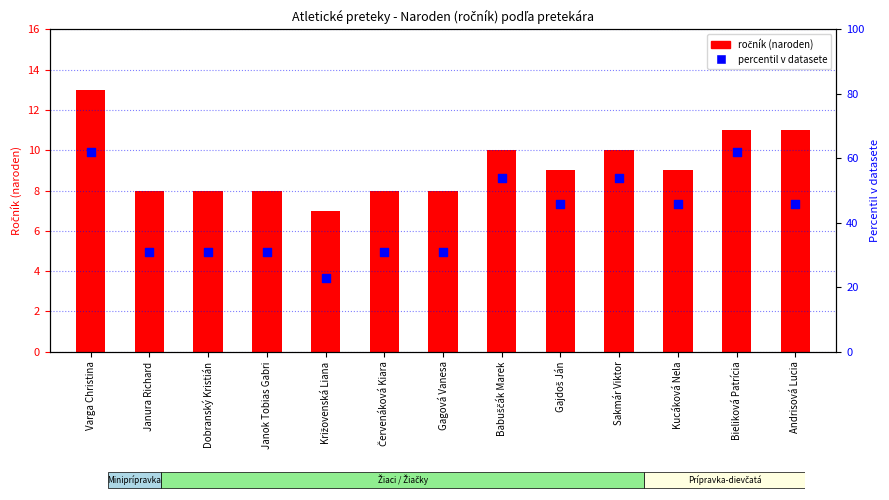

Is the value of ročník (naroden) at Kucáková Nela greater than the value of percentil v datasete at Červenáková Kiara?

No